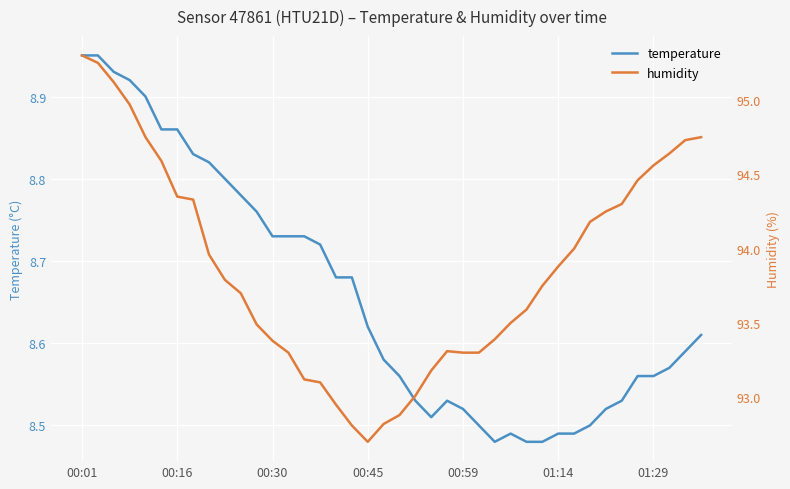

What is the total value across all series at 9?

102.6